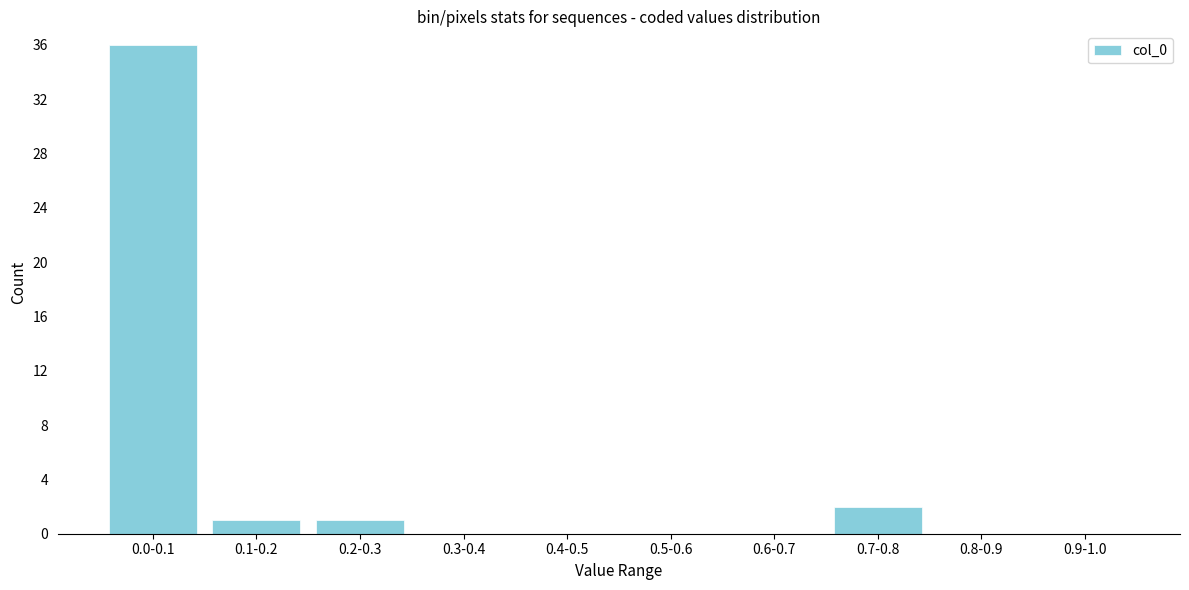

Reading left to right, what are all the values shown in this chart?

0.0-0.1=36	0.1-0.2=1	0.2-0.3=1	0.3-0.4=0	0.4-0.5=0	0.5-0.6=0	0.6-0.7=0	0.7-0.8=2	0.8-0.9=0	0.9-1.0=0